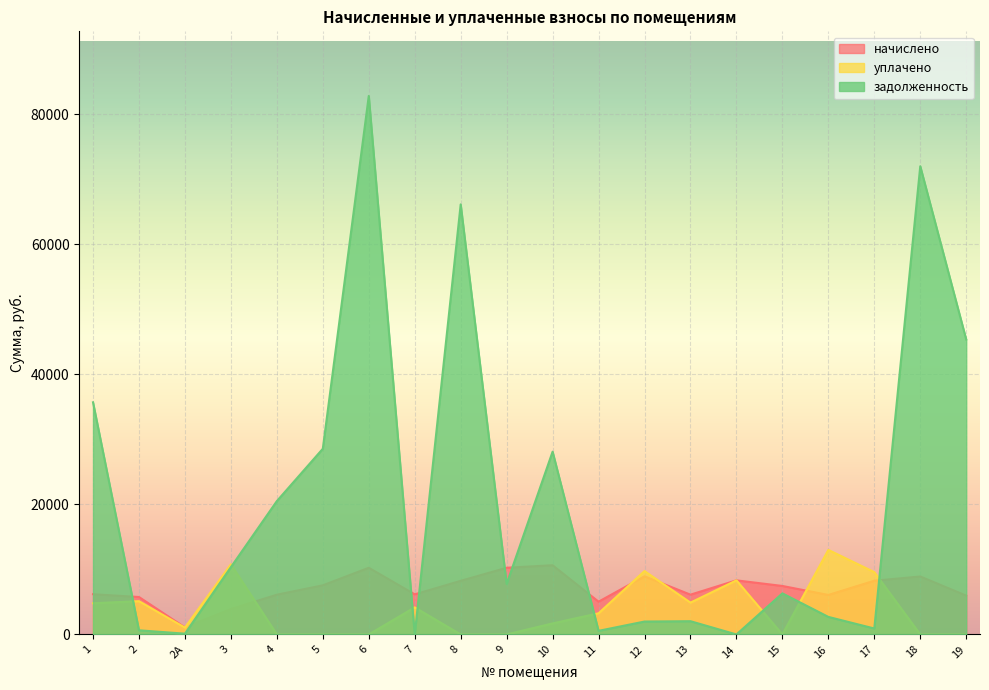

In задолженность, how many points are lower than both neighbors (excluding endpoints)?

6